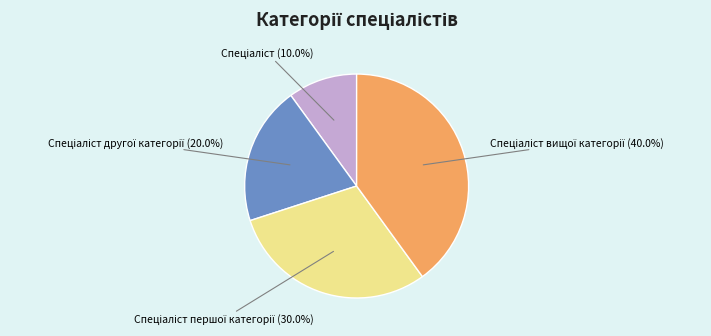

To the nearest percent, what is the difference between the largest and smallest slice percentages?

30%